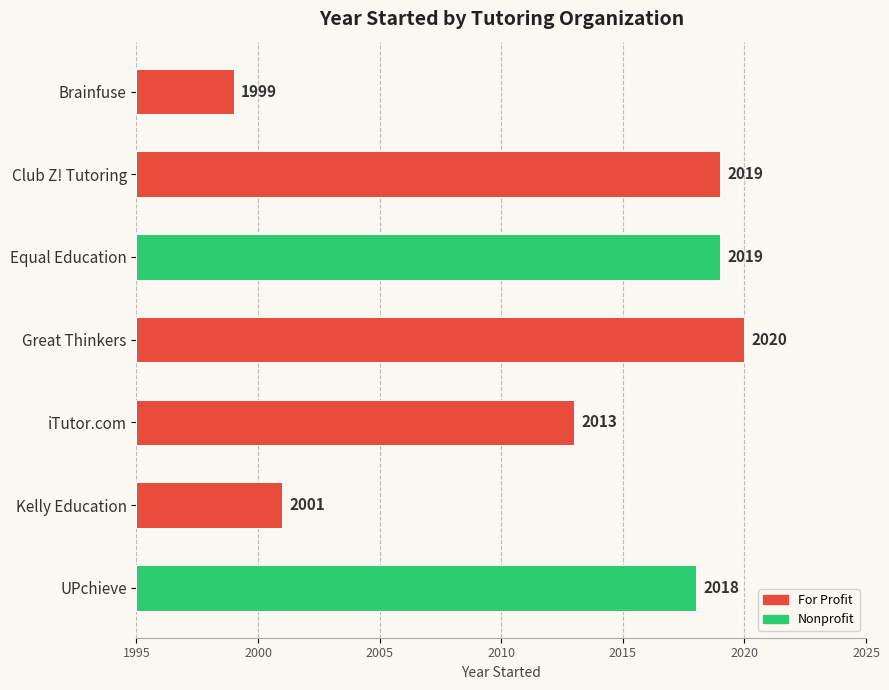

What is the difference between the second highest and minimum values?

20